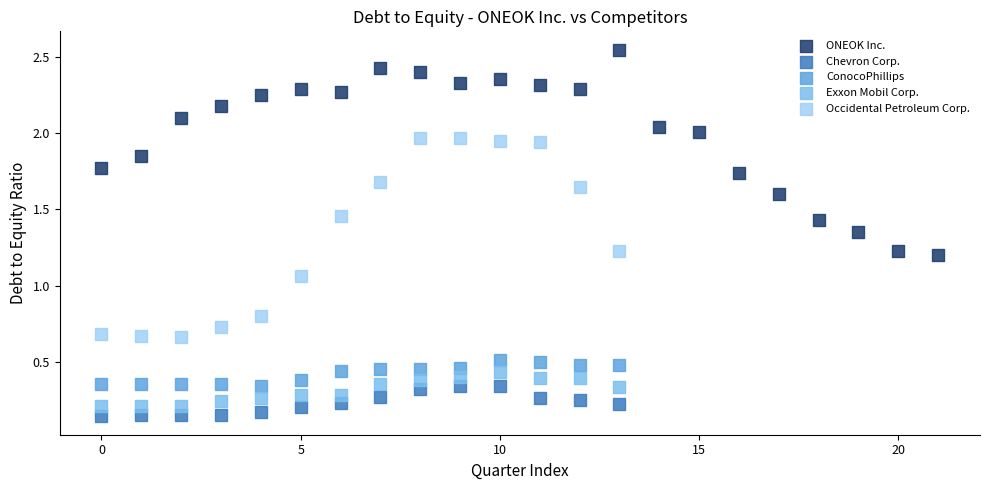

Which series reaches the maximum Y coordinate?

ONEOK Inc.